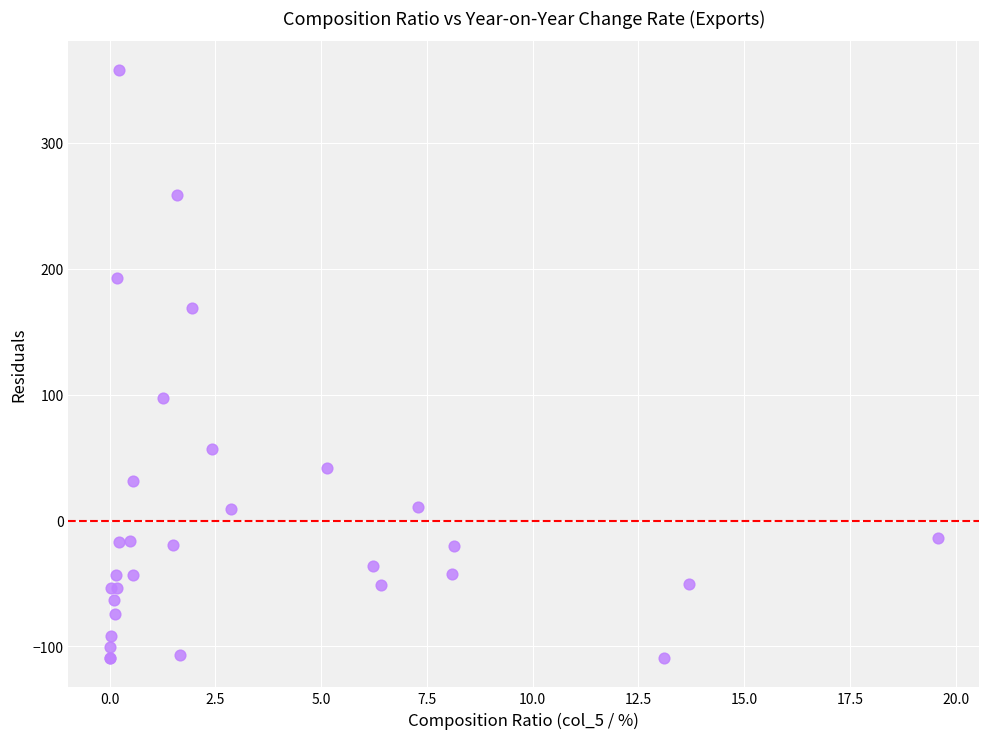

What Y value in the scatter plot is closest to 124?

97.5